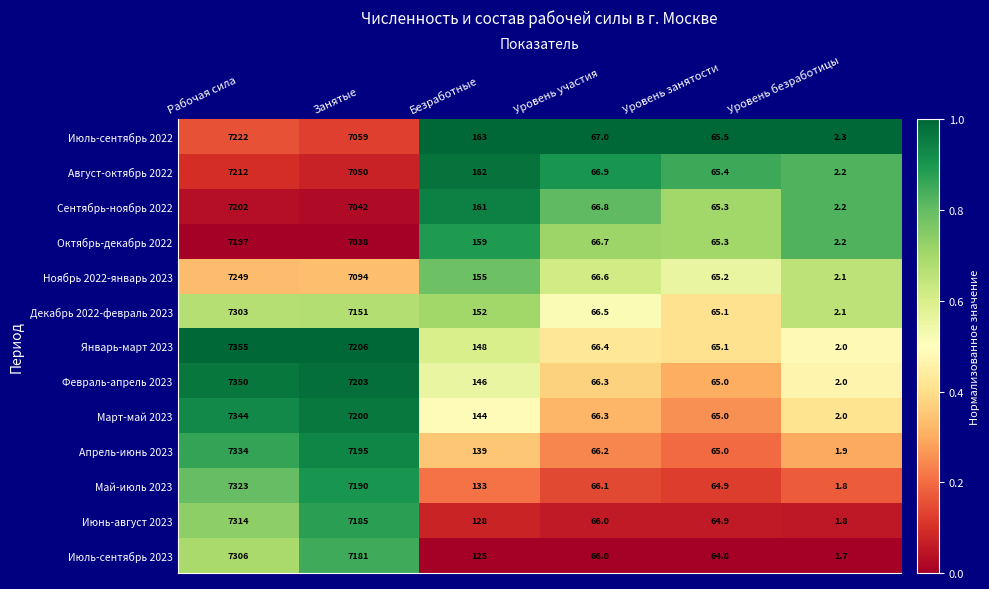

What is the average value of the Март-май 2023 series?

2470.2